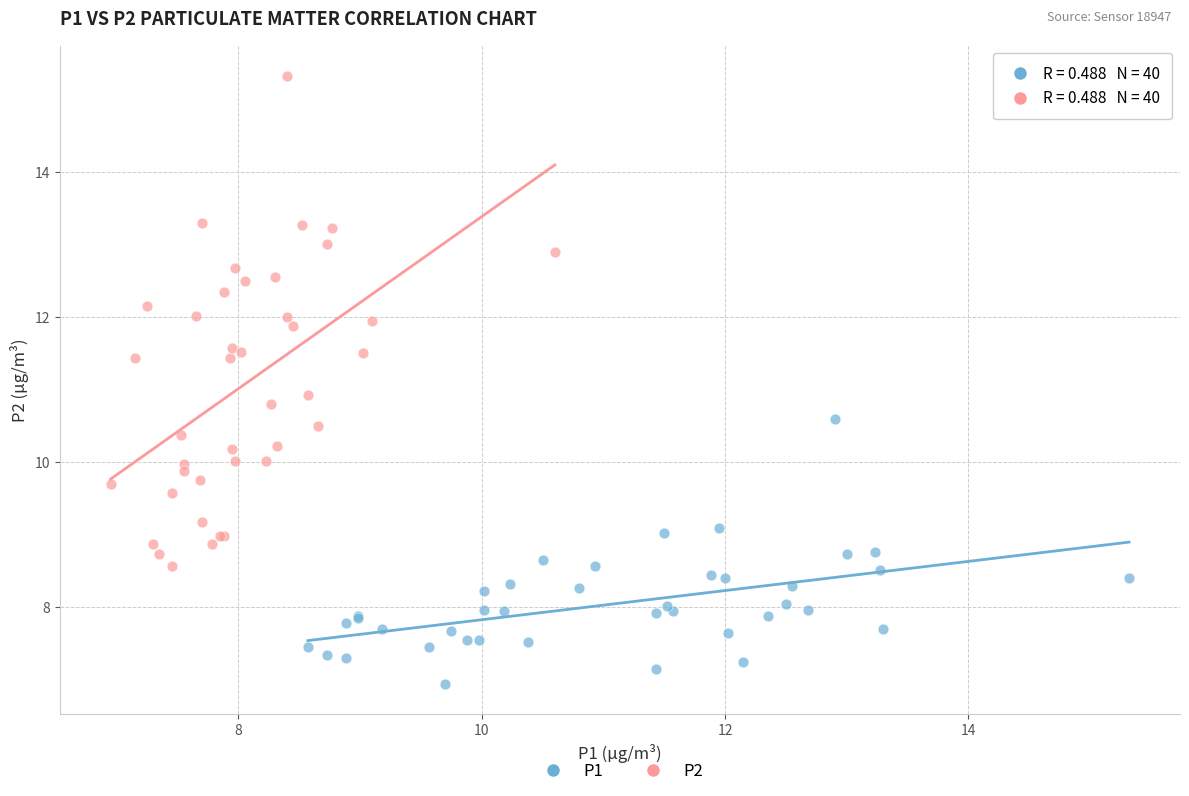

What are all the series names shown in the legend?

P1, P2